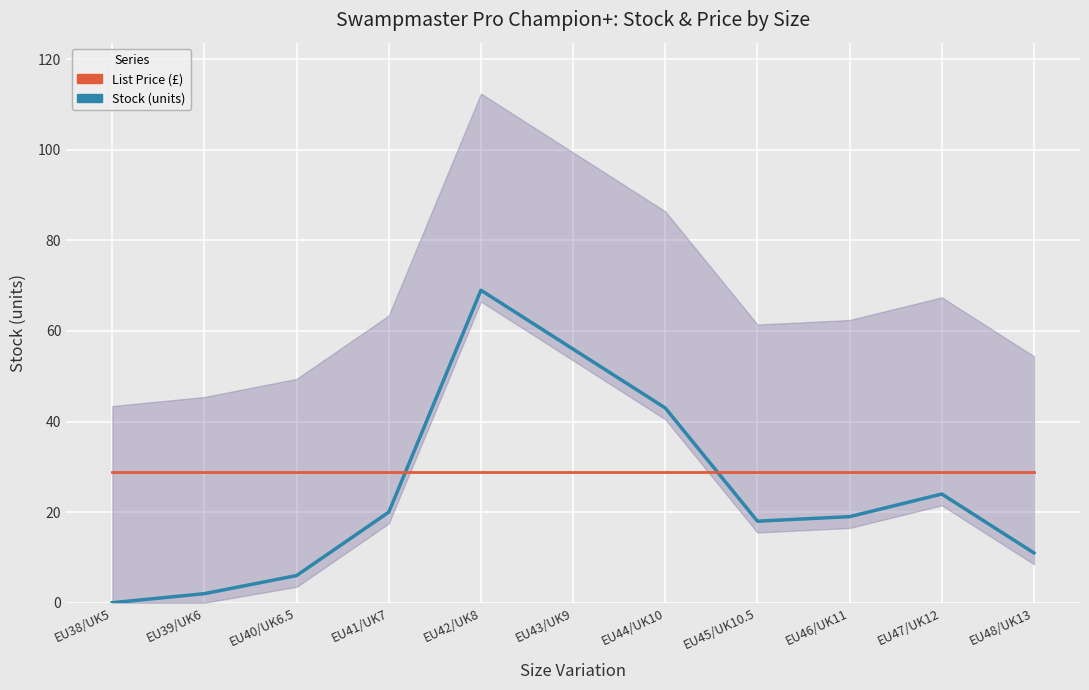

What is the label of the 1st point from the left?

EU38/UK5